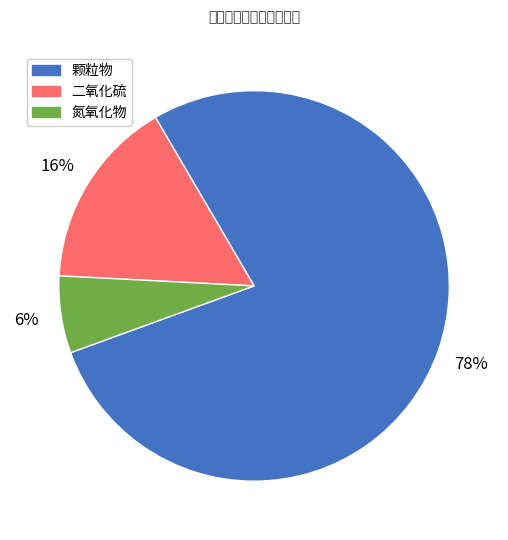

To the nearest percent, what is the average slice percentage?

33%